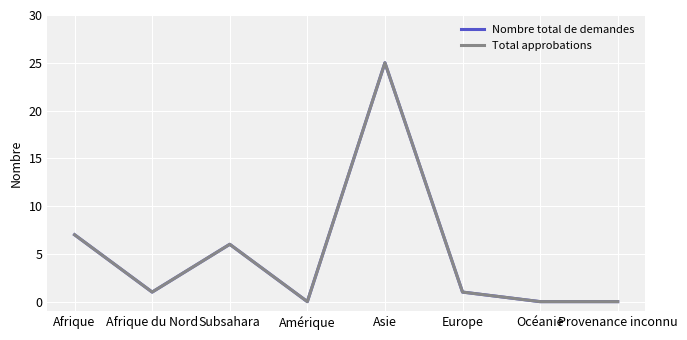

Which has a higher value, Afrique or Océanie?

Afrique